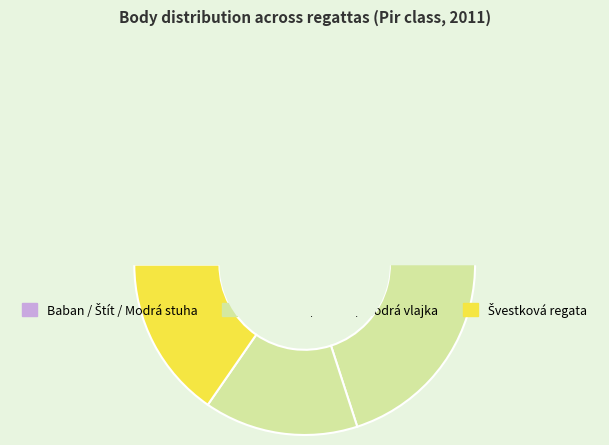

The Modrá stuha Bezdreva slice represents 29% of the pie. True or false?

False